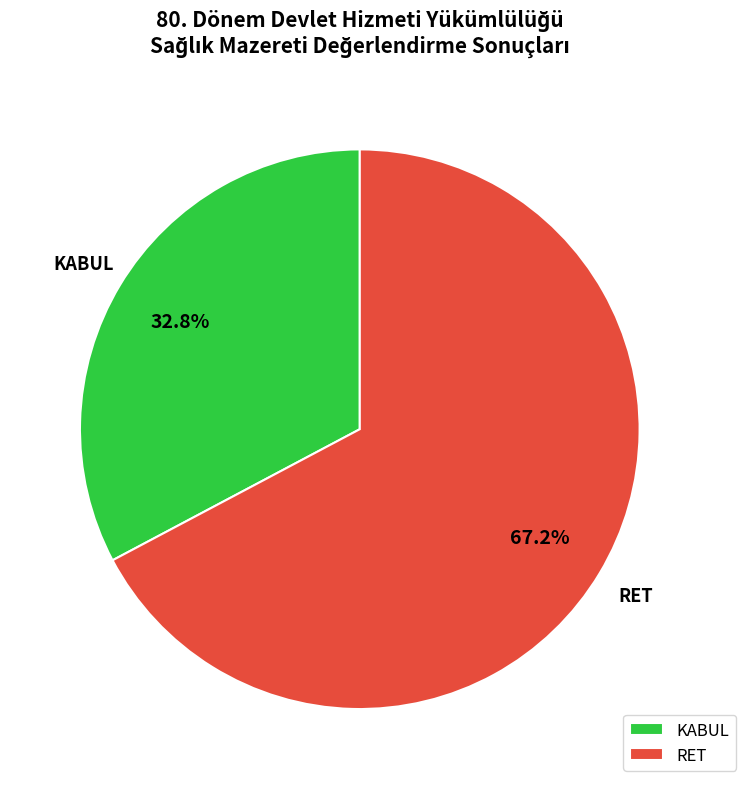

Rank the categories by value from lowest to highest.

KABUL, RET